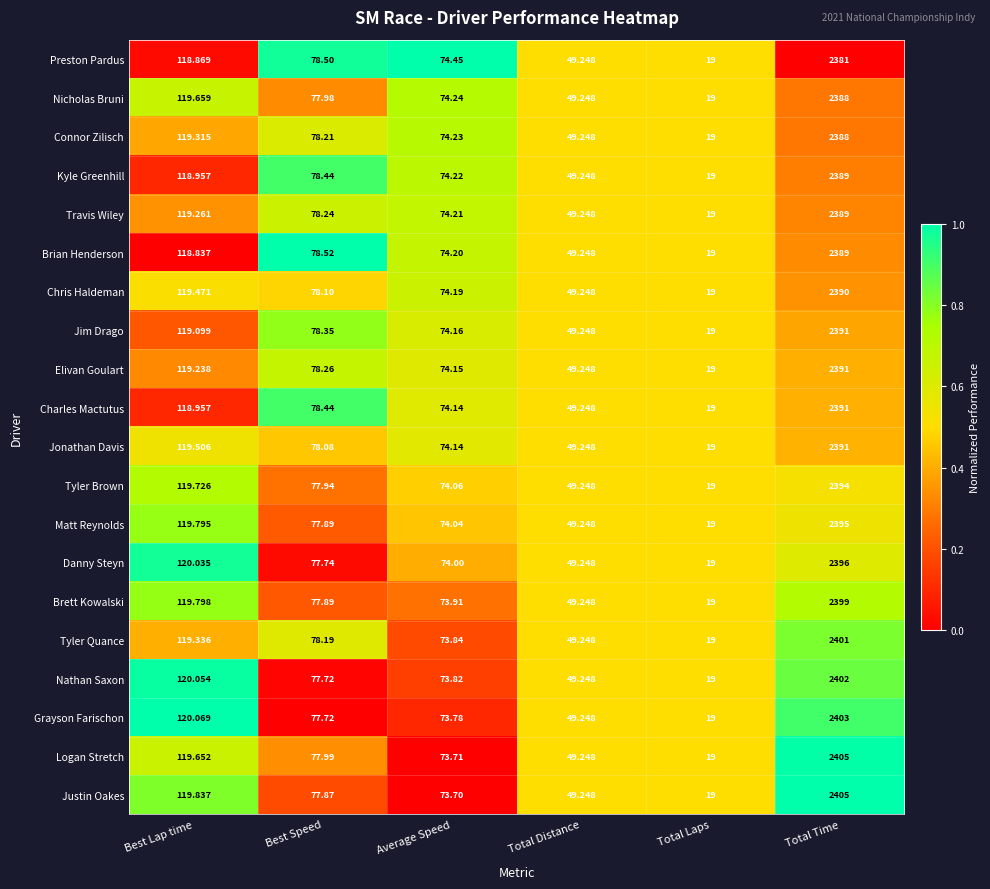

List the labels in order of Elivan Goulart value, largest first.

Total Time, Best Lap time, Best Speed, Average Speed, Total Distance, Total Laps